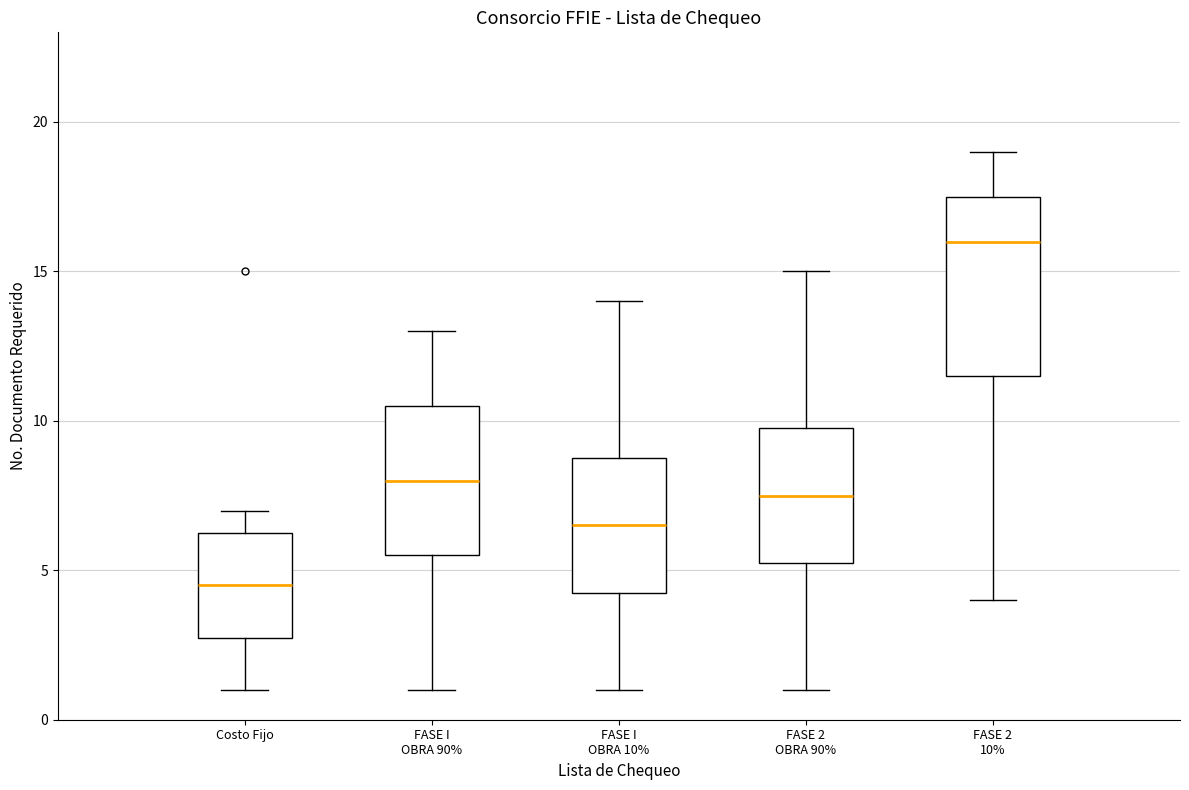

Reading left to right, transcribe this box plot: for each box, give where its median line is, the range the box spans, and where its two whiskers end, as read against the y-axis. The values are not printed on the chart, so give them approximately, as read against the axis.

Costo Fijo: median 4.5, box 3.0 to 6.5, whiskers 1.0 to 7.0
FASE I OBRA 90%: median 8.0, box 5.5 to 10.5, whiskers 1.0 to 13.0
FASE I OBRA 10%: median 6.5, box 4.5 to 9.0, whiskers 1.0 to 14.0
FASE 2 OBRA 90%: median 7.5, box 5.5 to 10.0, whiskers 1.0 to 15.0
FASE 2 10%: median 16.0, box 11.5 to 17.5, whiskers 4.0 to 19.0